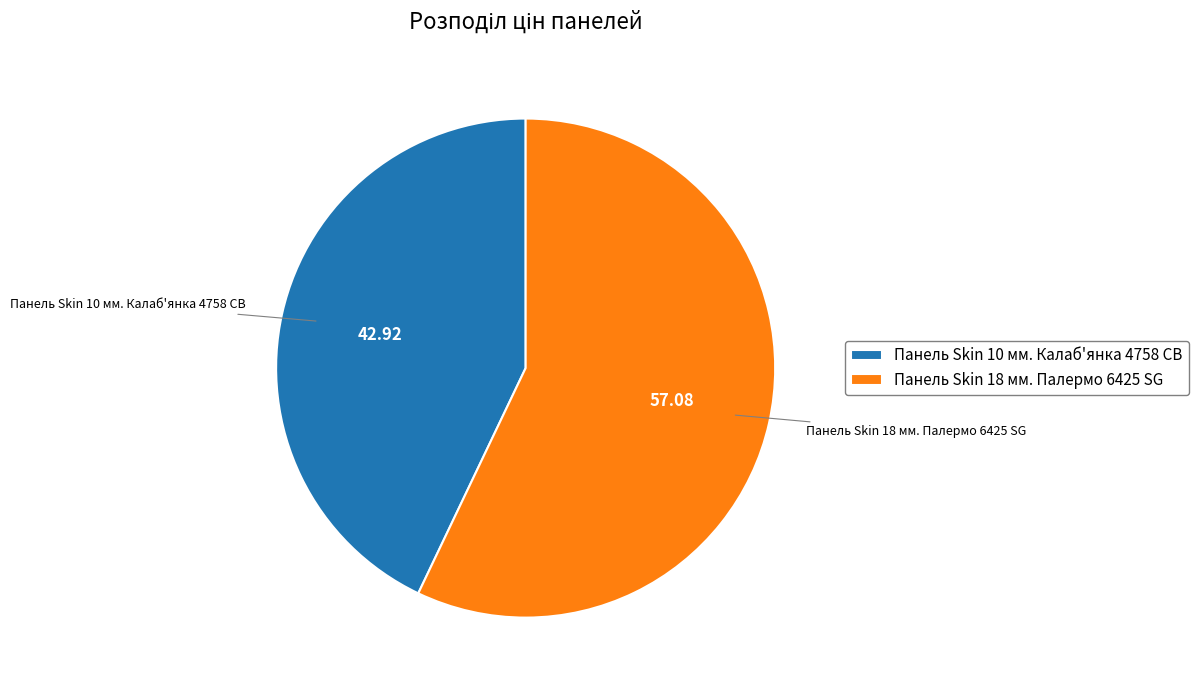

Is it true that Панель Skin 18 мм. Палермо 6425 SG is 44% of the pie?

False